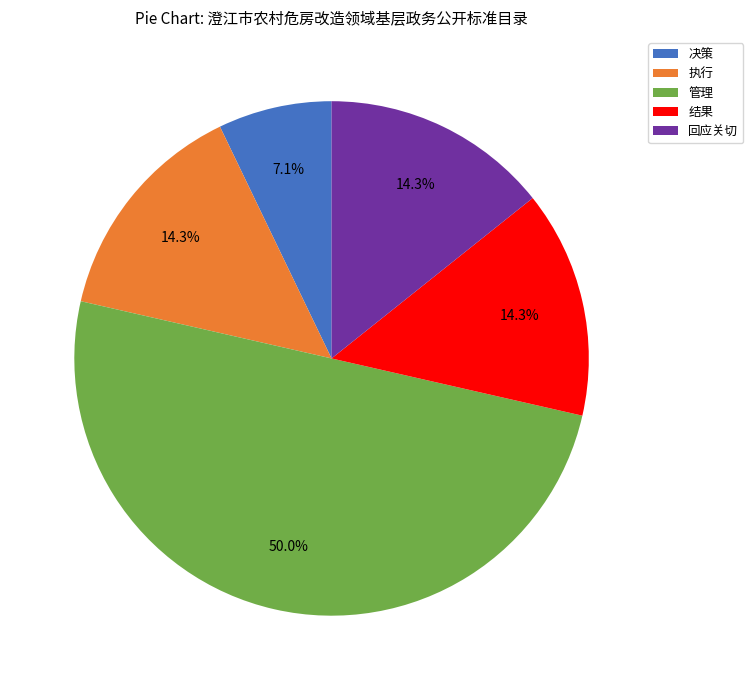

Is it true that 管理 is 44% of the pie?

False